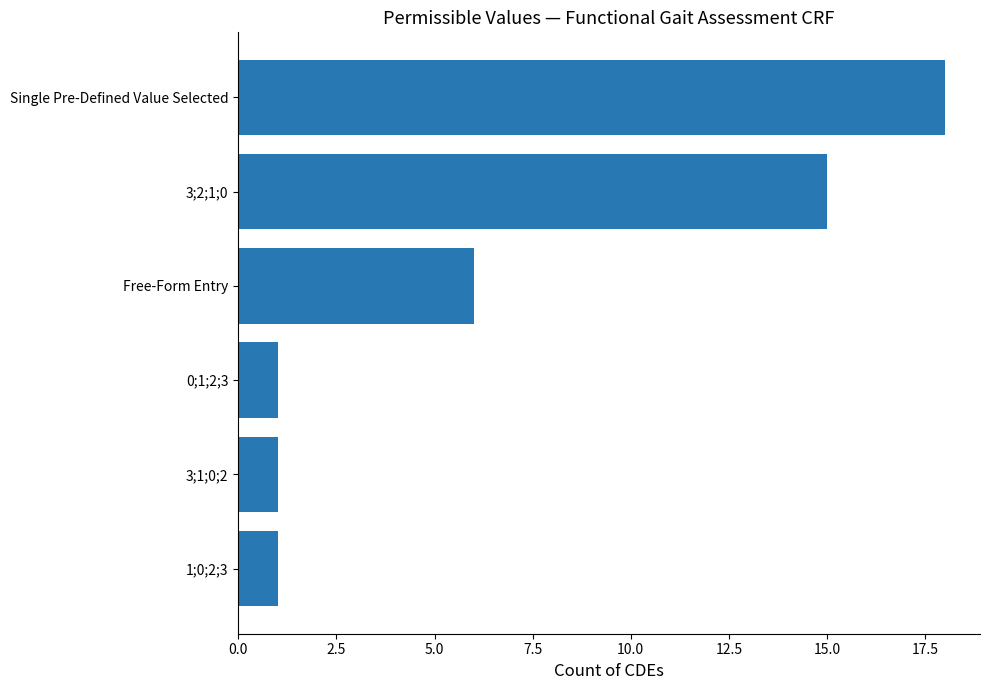

Does the chart contain any negative values?

No